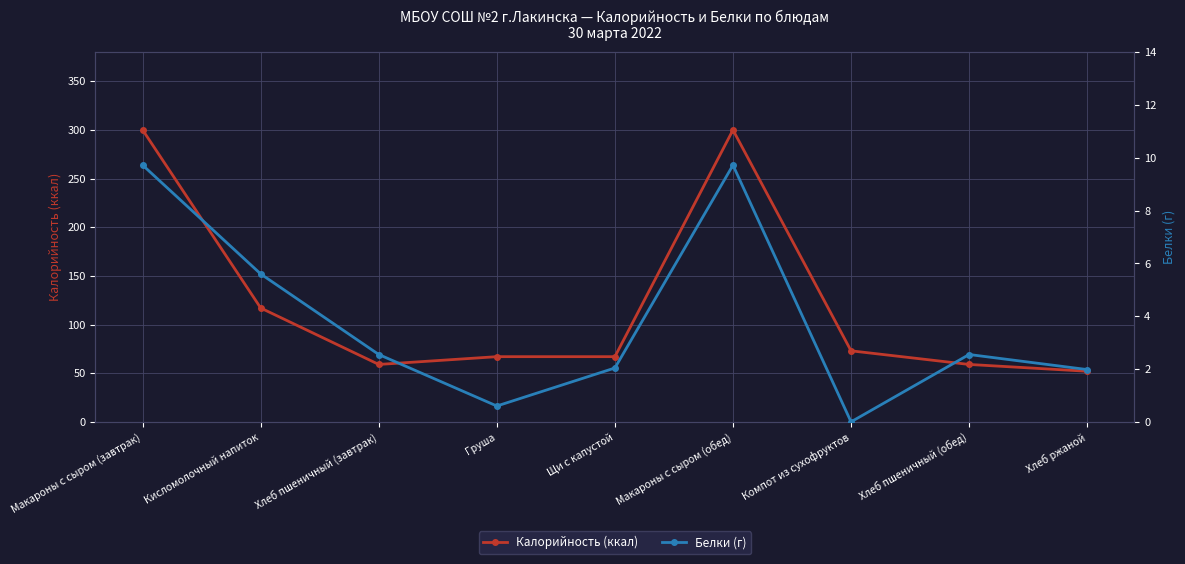

What is the label of the 6th point from the left?

Макароны с сыром (обед)